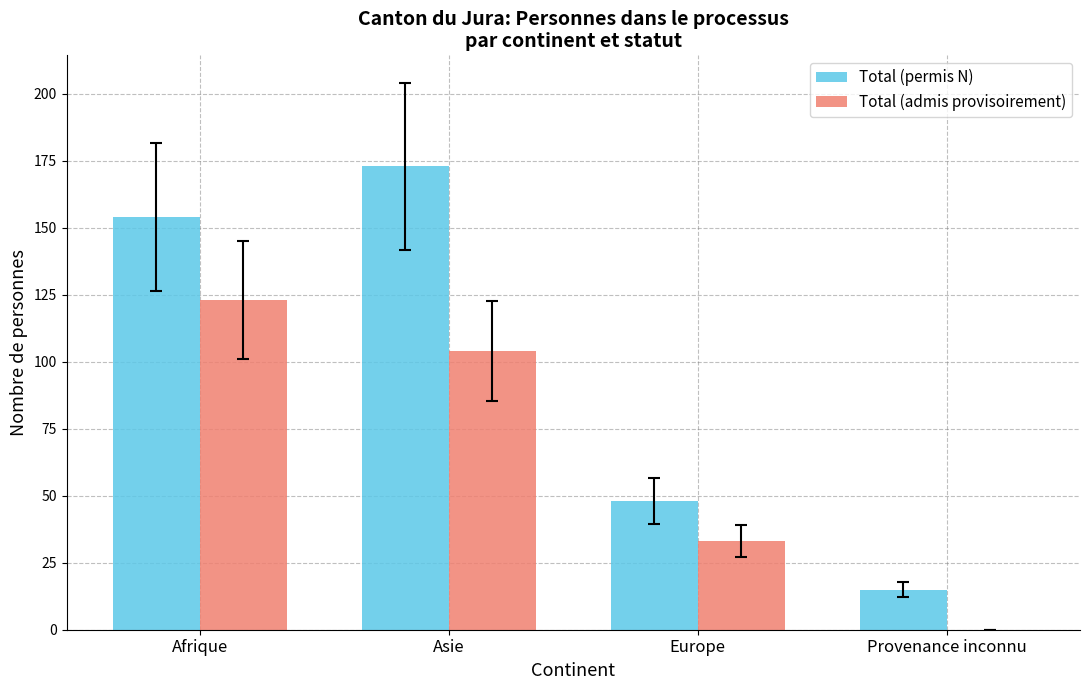

Which series has the largest total across all categories?

Total (permis N)